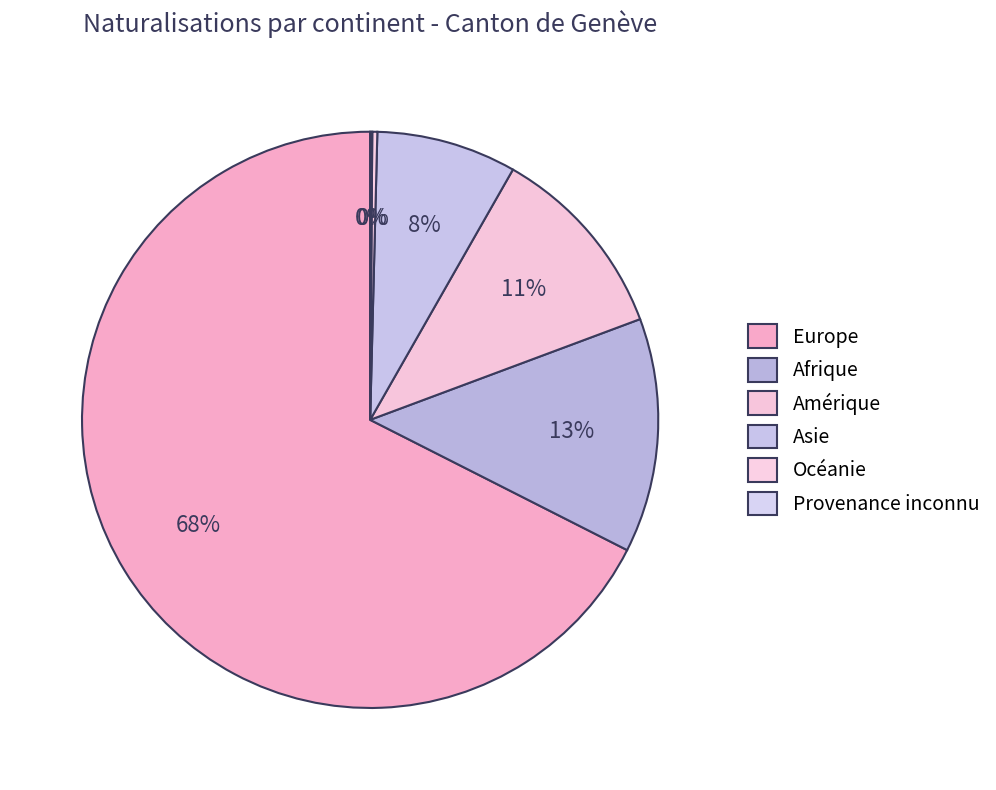

What percentage is the Afrique slice, to the nearest percent?

13%